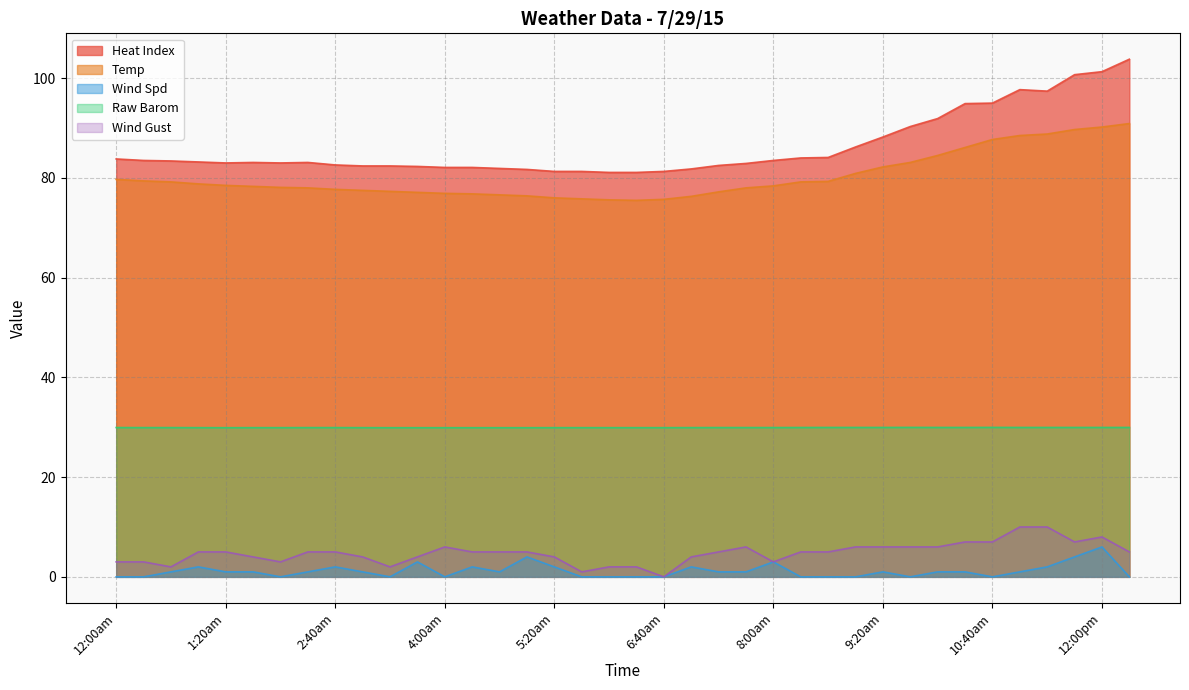

How many interior local peaks does the Raw Barom series have?

2